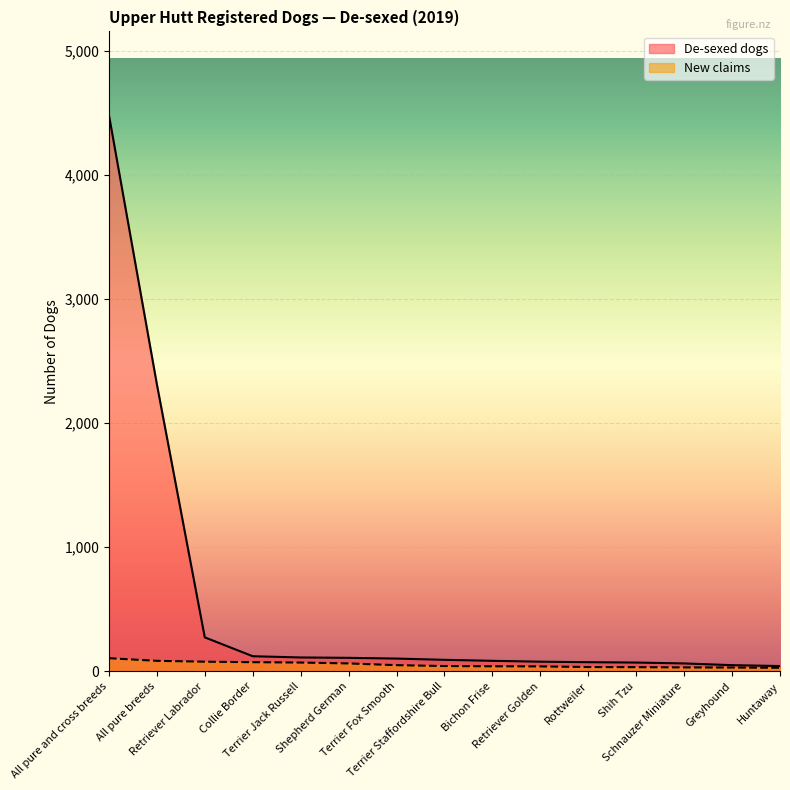

Which series changed the most between All pure breeds and Retriever Labrador?

De-sexed dogs